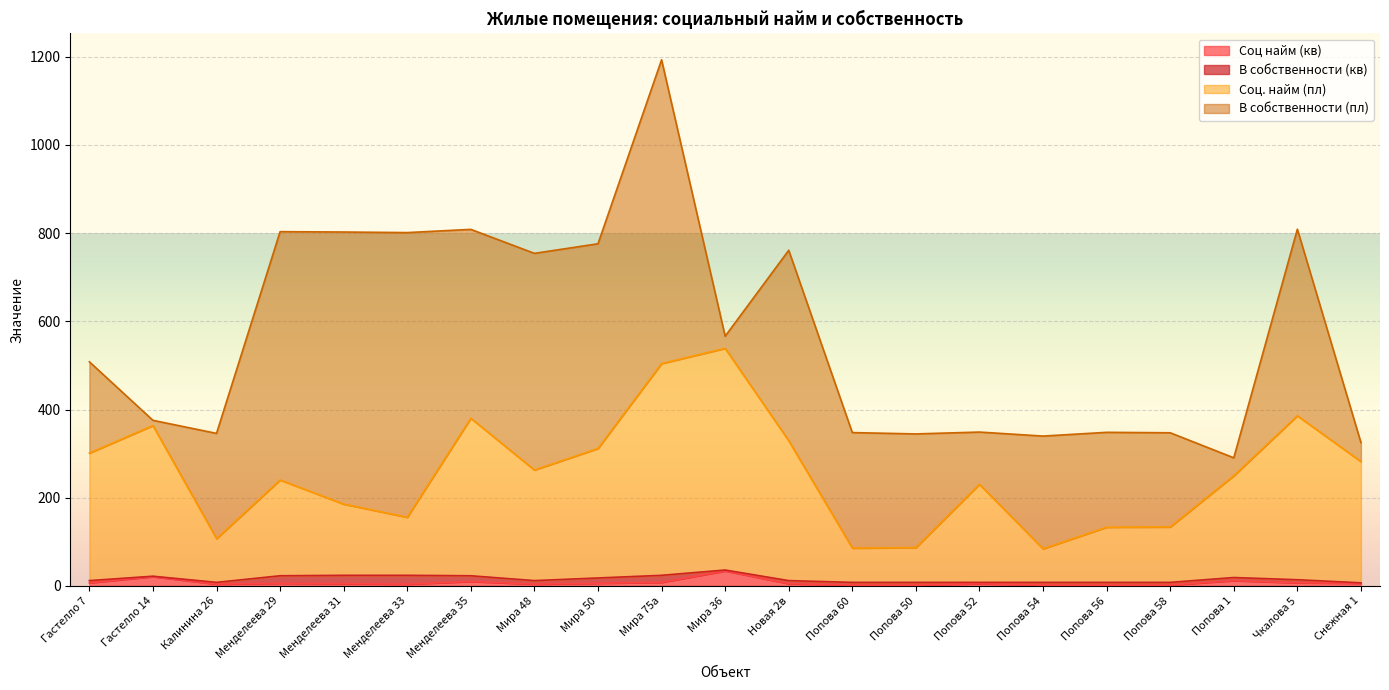

Count the number of categories in the chart.

21